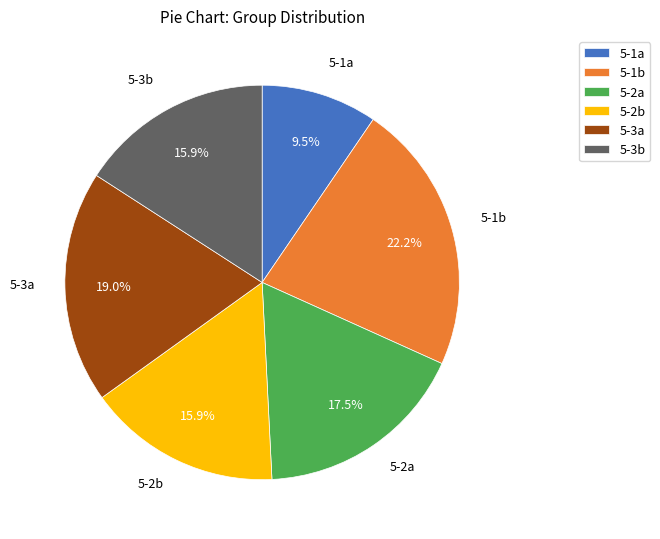

What is the largest slice in the pie chart?

5-1b